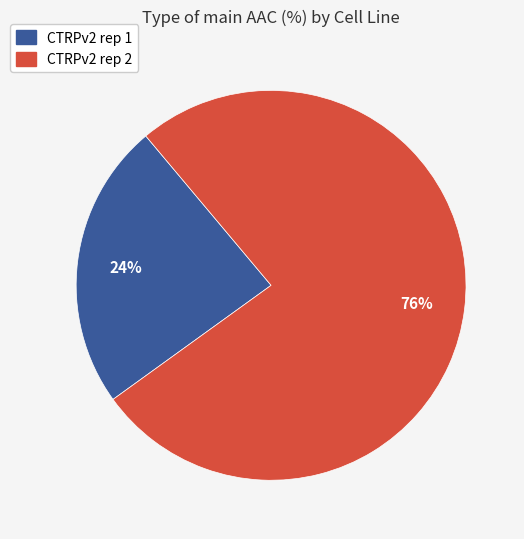

Rank the categories by value from lowest to highest.

CTRPv2 rep 1, CTRPv2 rep 2